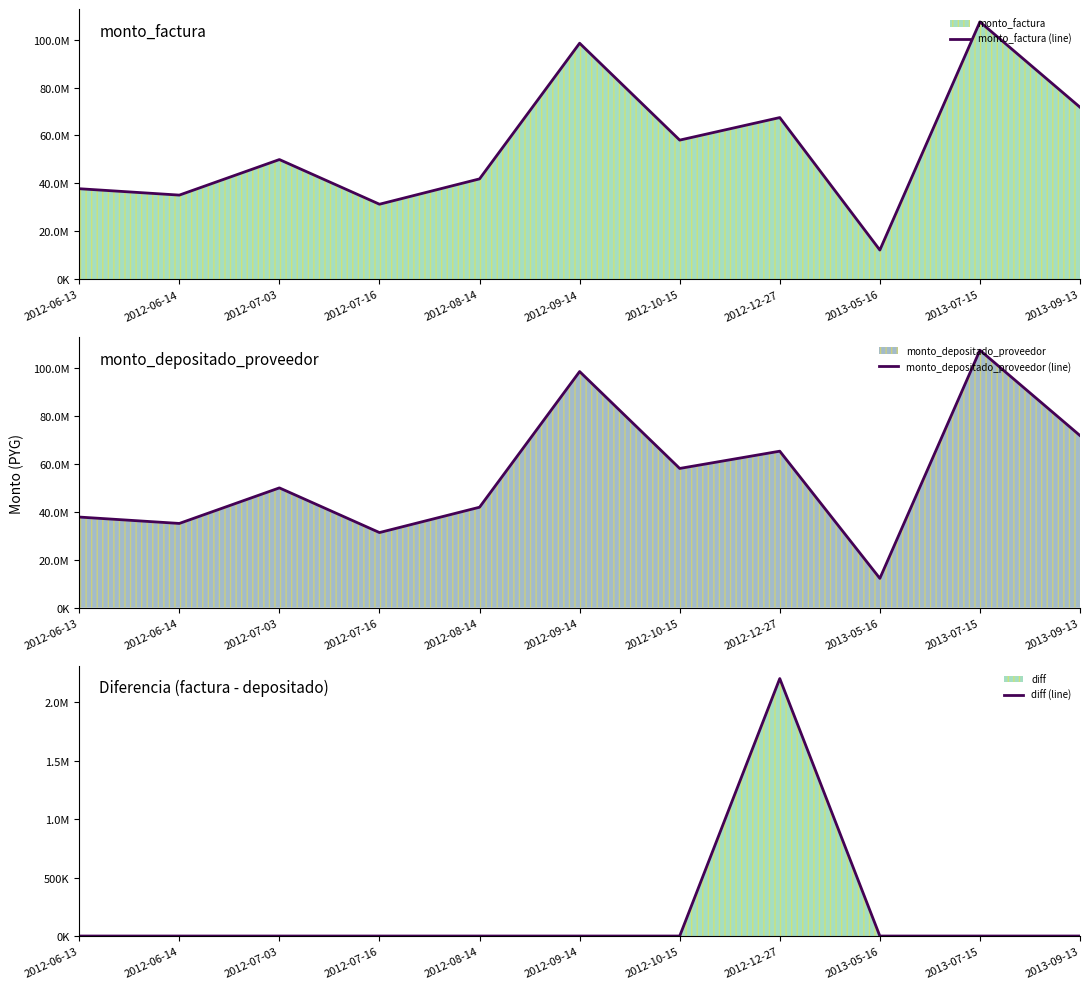

What is the label of the 9th point from the right?

2012-07-03